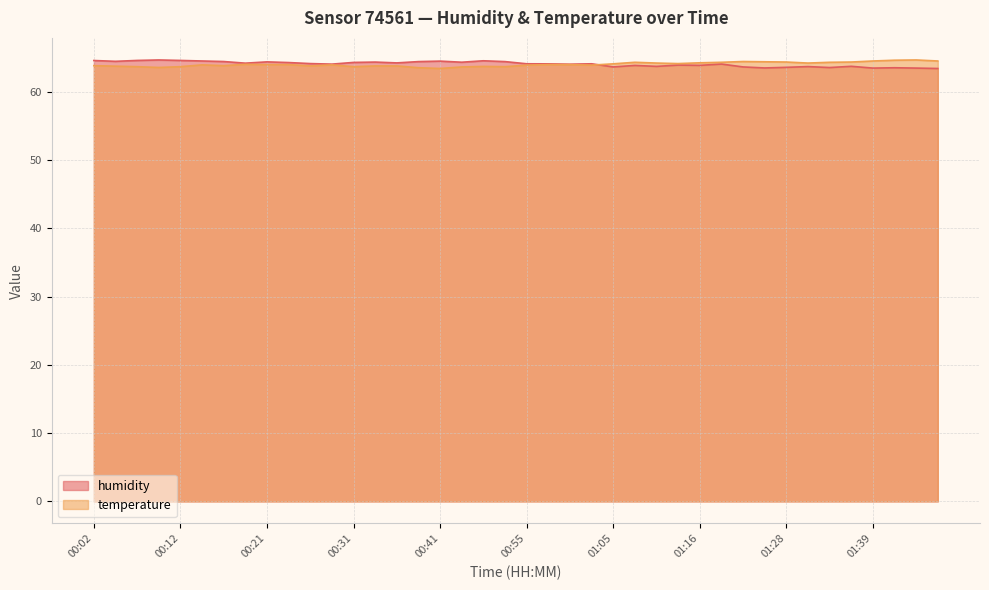

Reading left to right, transcribe all the data shown in this chart.

humidity: 00:02=64.6	00:04=64.4	00:07=64.6	00:09=64.6	00:12=64.6	00:14=64.5	00:16=64.4	00:19=64.2	00:21=64.4	00:24=64.3	00:26=64.1	00:29=64.0	00:31=64.3	00:34=64.3	00:36=64.2	00:39=64.4	00:41=64.5	00:47=64.3	00:50=64.5	00:52=64.4	00:55=64.1	00:58=64.1	01:00=64.0	01:02=64.1	01:05=63.6	01:07=63.8	01:10=63.7	01:13=63.9	01:16=63.9	01:19=64.0	01:22=63.6	01:25=63.5	01:28=63.6	01:31=63.7	01:33=63.5	01:36=63.7	01:39=63.5	01:41=63.5	01:44=63.5	01:47=63.4
temperature: 00:02=63.8	00:04=63.7	00:07=63.7	00:09=63.5	00:12=63.7	00:14=63.9	00:16=63.8	00:19=64.0	00:21=64.0	00:24=64.0	00:26=63.8	00:29=63.9	00:31=63.7	00:34=63.8	00:36=63.8	00:39=63.5	00:41=63.4	00:47=63.6	00:50=63.7	00:52=63.7	00:55=63.9	00:58=64.0	01:00=64.0	01:02=63.9	01:05=64.1	01:07=64.3	01:10=64.2	01:13=64.1	01:16=64.2	01:19=64.3	01:22=64.4	01:25=64.4	01:28=64.3	01:31=64.2	01:33=64.3	01:36=64.3	01:39=64.5	01:41=64.6	01:44=64.6	01:47=64.5